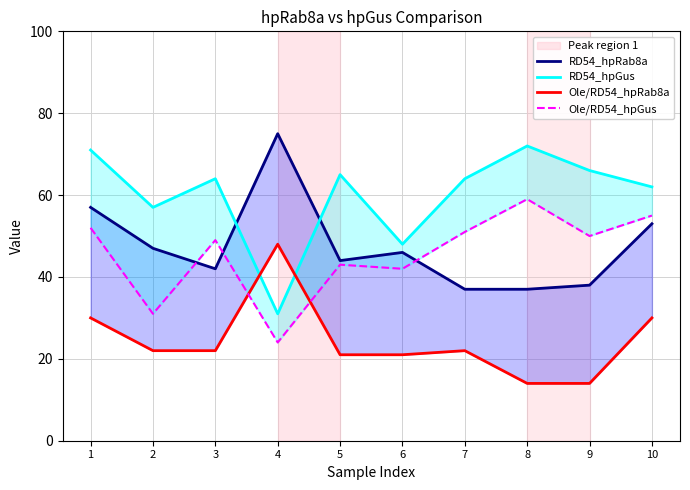

Which has a higher value, 8 or 9?

9